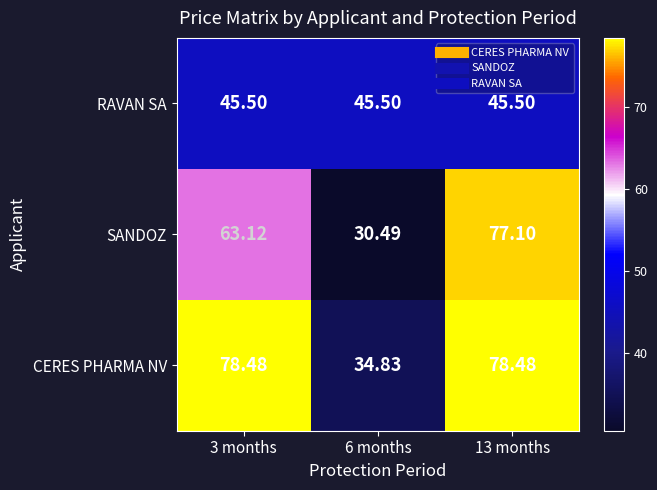

Which series has the largest range (max minus min)?

SANDOZ